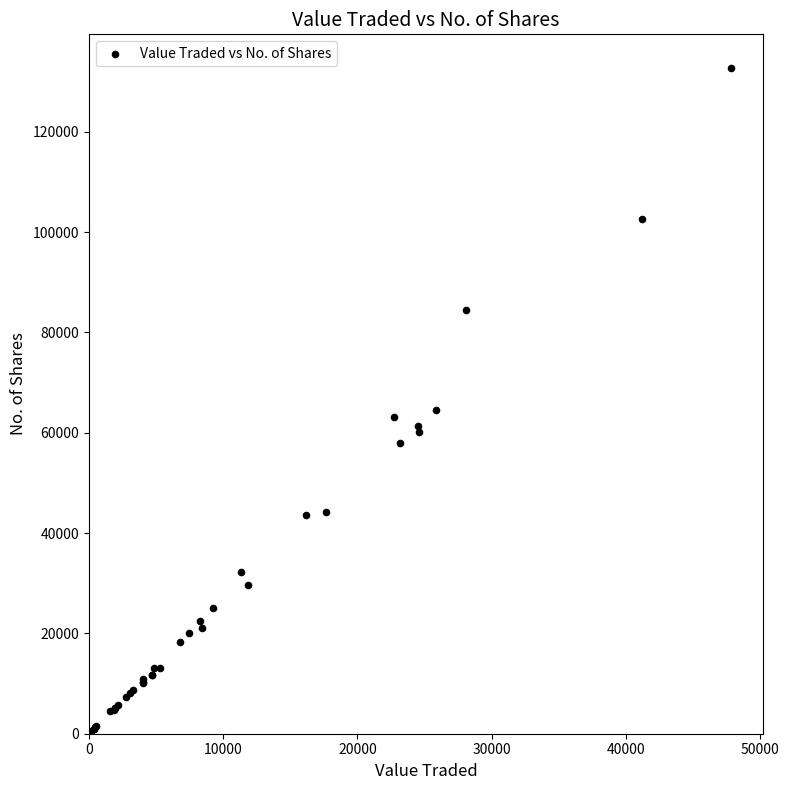

What Y value in the scatter plot is closest to 66434?

64578